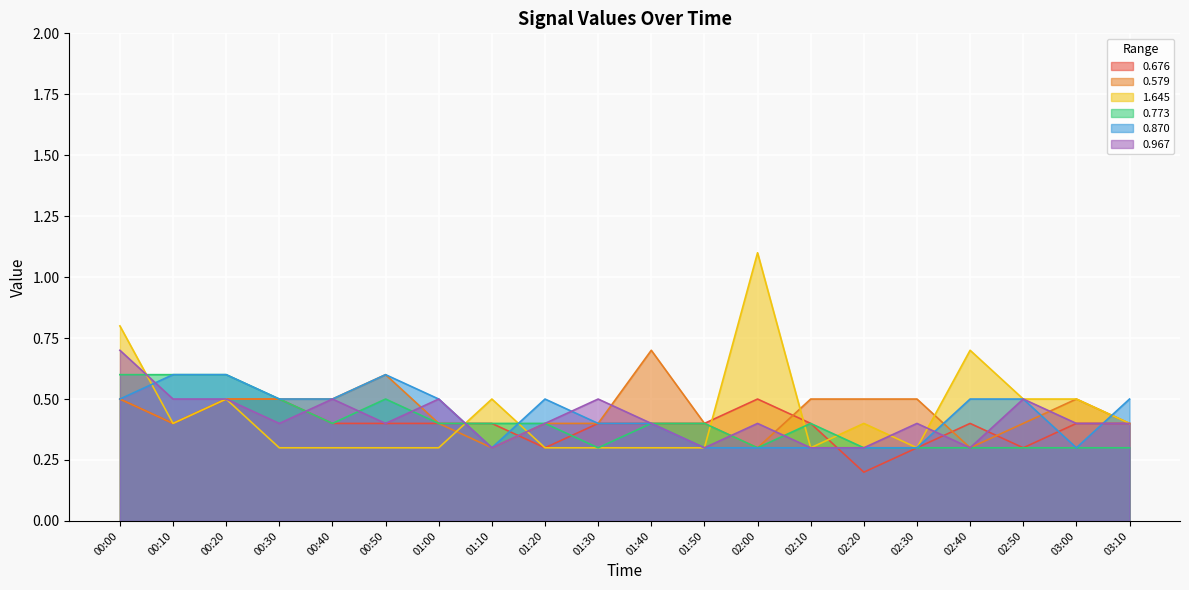

How many times do 0.676 and 0.773 cross each other?

1